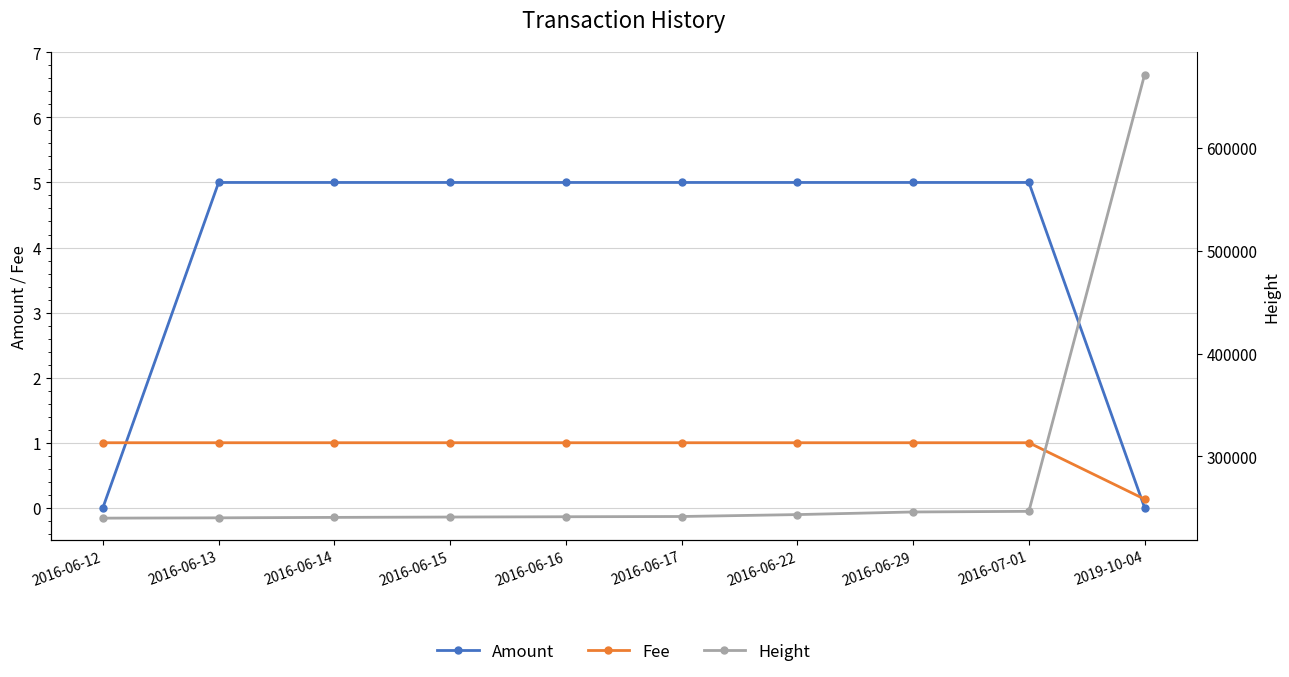

What is the label of the 3rd point from the right?

2016-06-29